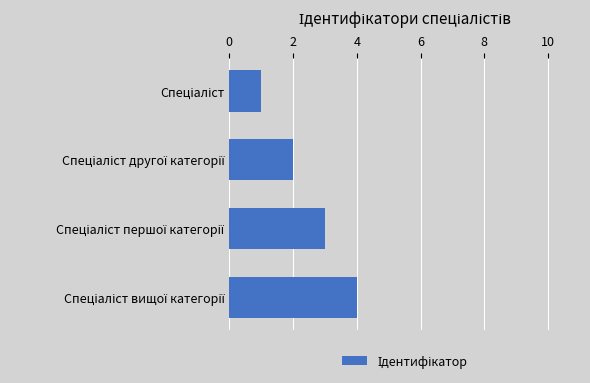

What is the difference between the maximum and minimum values?

3